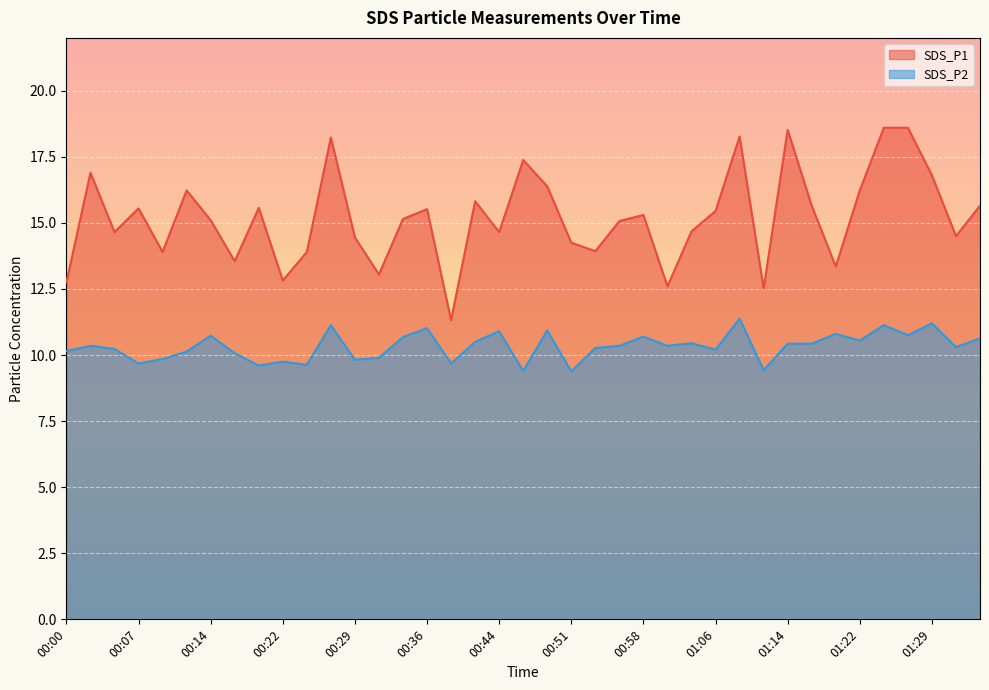

What is the average value of the SDS_P2 series?

10.3